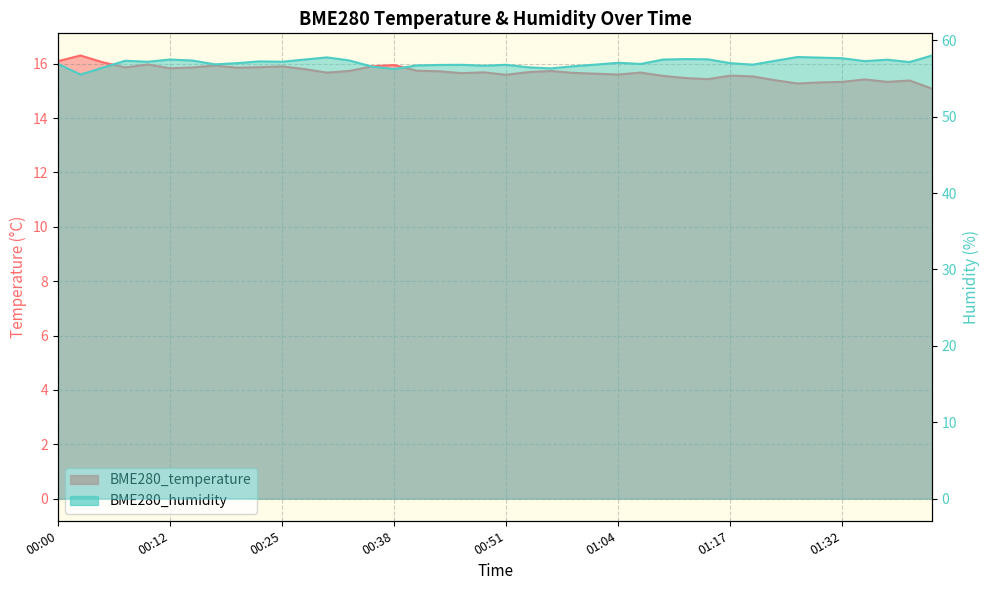

What is the maximum value shown in the chart?

58.0